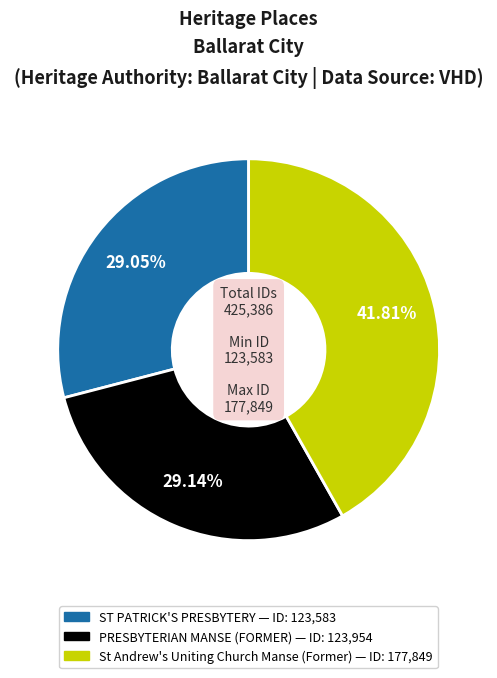

To the nearest percent, what is the average slice percentage?

33%